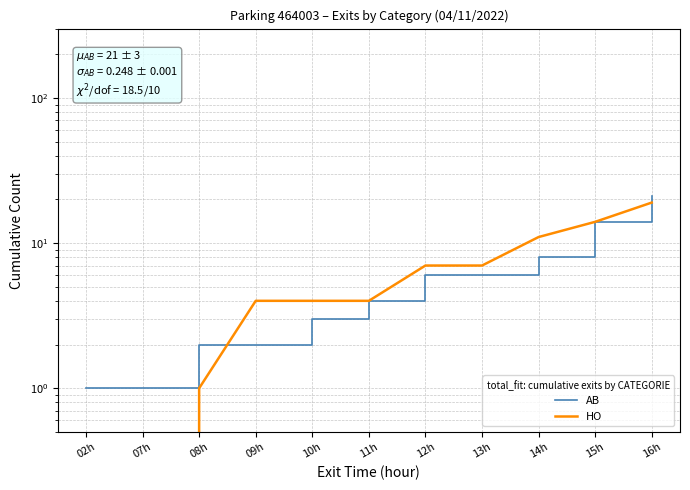

Count the number of data series in this chart.

2